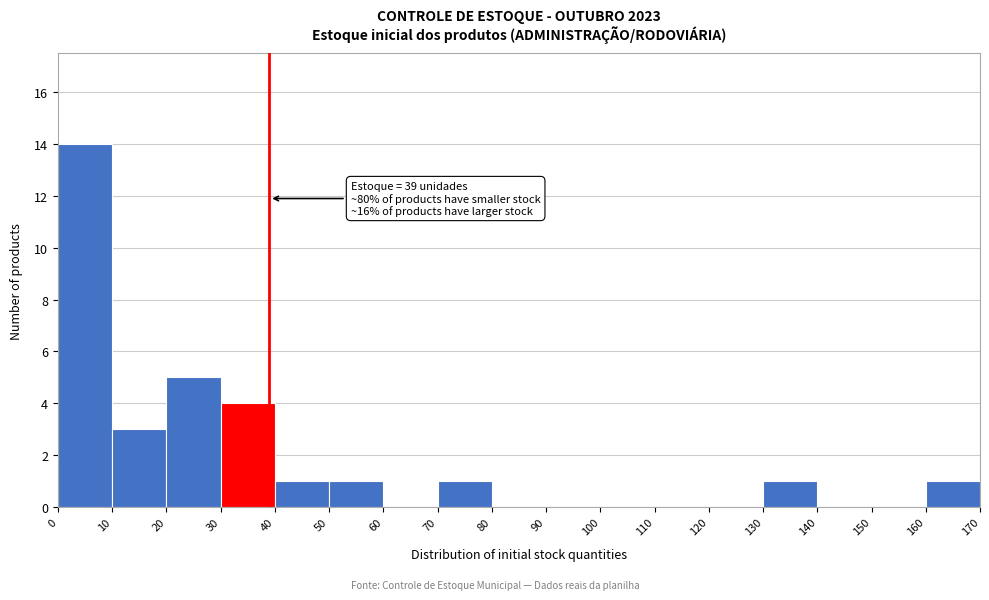

Over which range of the x-axis is the bar tallest?

0 to 10